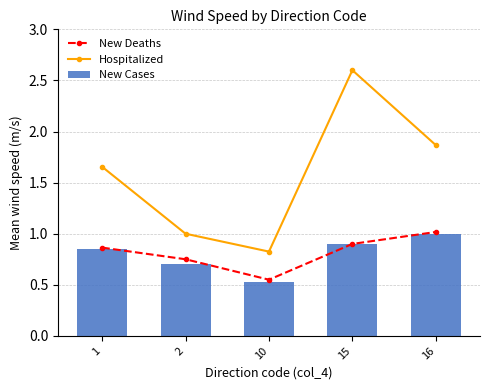

What is the value of the New Deaths bar at the 3rd from the left?

0.6